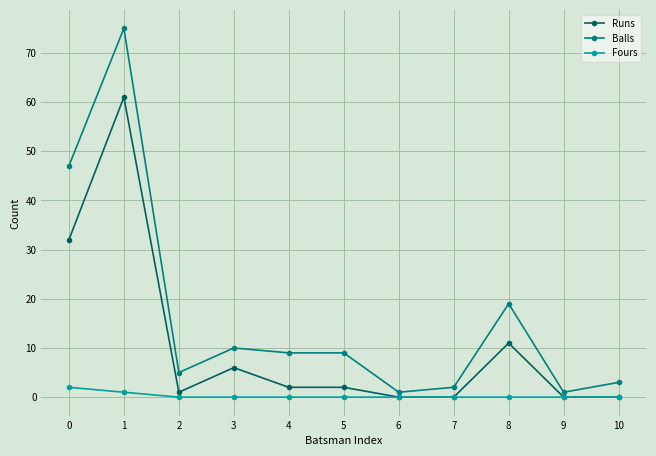

At which category does Runs reach its first local valley?

2